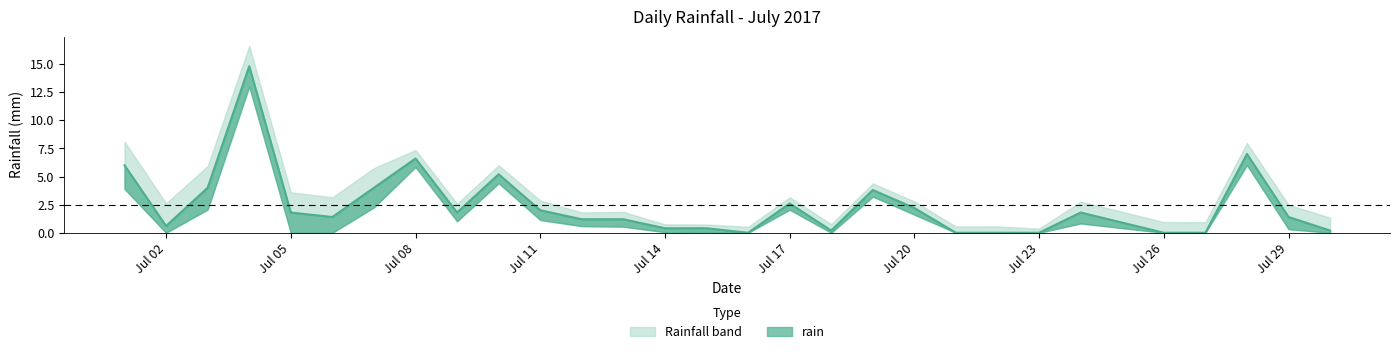

List the labels in order of value, smallest first.

2017-07-16, 2017-07-21, 2017-07-22, 2017-07-23, 2017-07-26, 2017-07-27, 2017-07-18, 2017-07-30, 2017-07-14, 2017-07-15, 2017-07-02, 2017-07-12, 2017-07-13, 2017-07-06, 2017-07-29, 2017-07-05, 2017-07-09, 2017-07-24, 2017-07-11, 2017-07-20, 2017-07-17, 2017-07-19, 2017-07-03, 2017-07-07, 2017-07-10, 2017-07-01, 2017-07-08, 2017-07-28, 2017-07-04